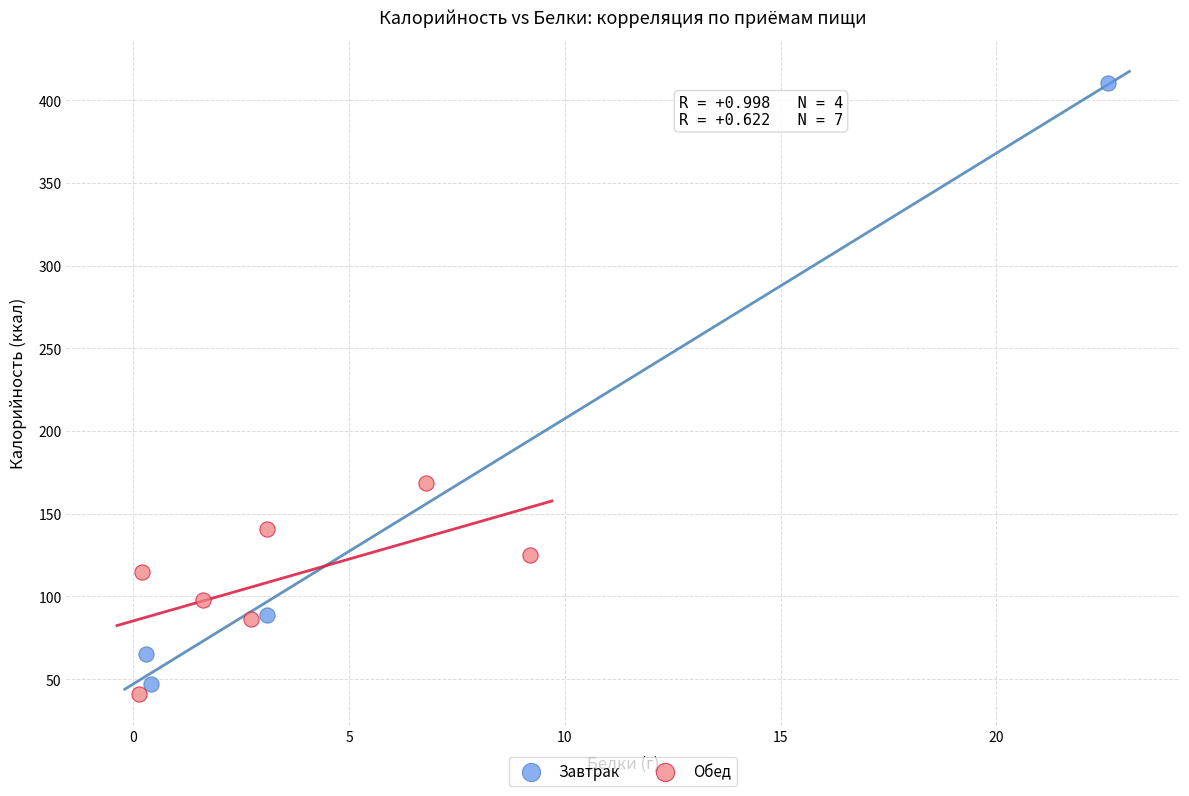

Which series has the widest spread of Y values?

Завтрак